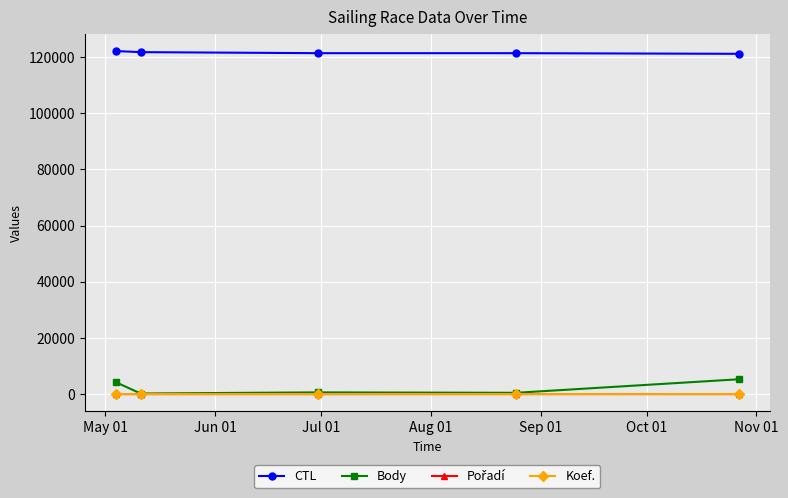

True or false: Body and CTL intersect in this chart.

False